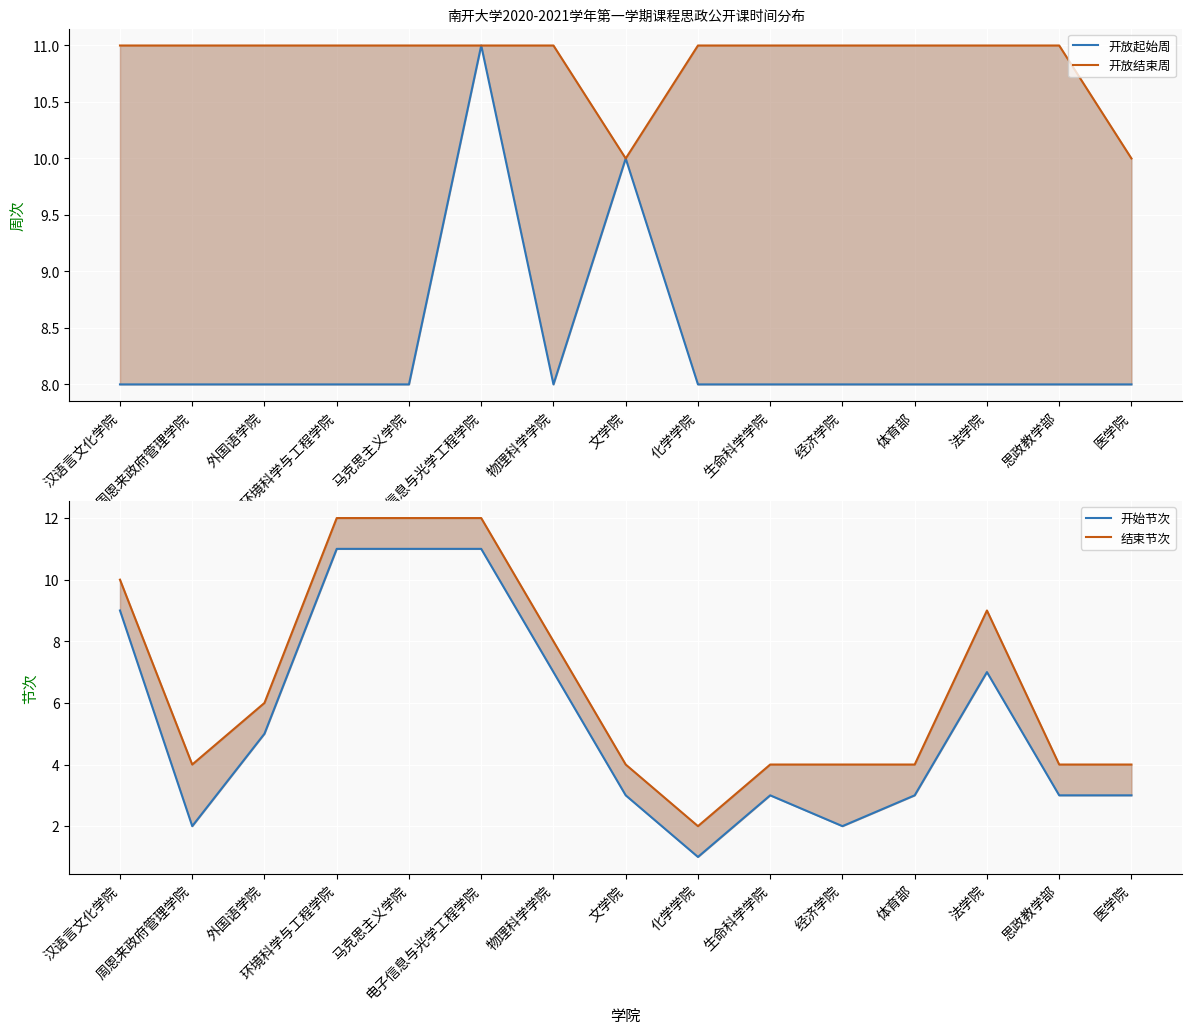

Reading left to right, list all the values displayed in this chart.

开放起始周: 8	8	8	8	8	11	8	10	8	8	8	8	8	8	8
开放结束周: 11	11	11	11	11	11	11	10	11	11	11	11	11	11	10
开始节次: 9	2	5	11	11	11	7	3	1	3	2	3	7	3	3
结束节次: 10	4	6	12	12	12	8	4	2	4	4	4	9	4	4